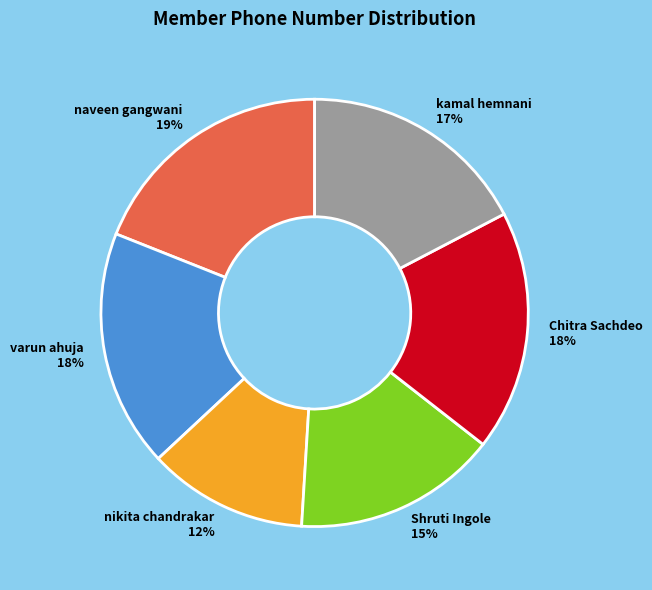

To the nearest percent, what portion does nikita chandrakar represent?

12%